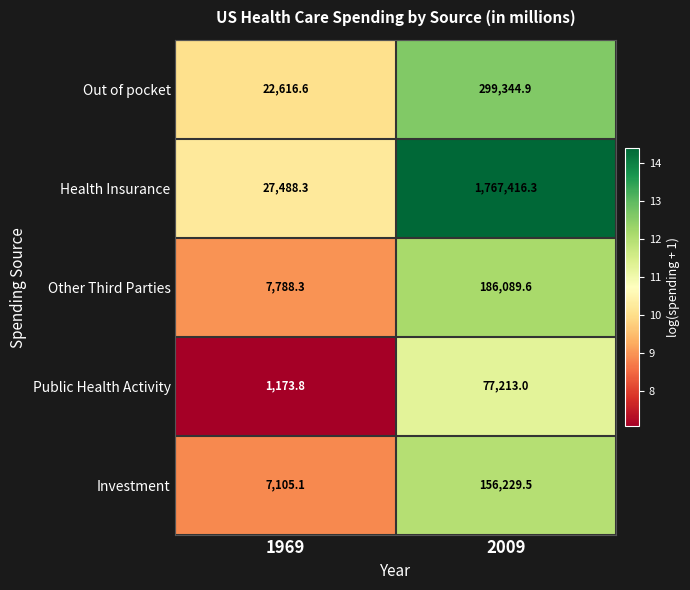

Rank the series by their maximum value, from highest to lowest.

Health Insurance, Out of pocket, Other Third Parties, Investment, Public Health Activity